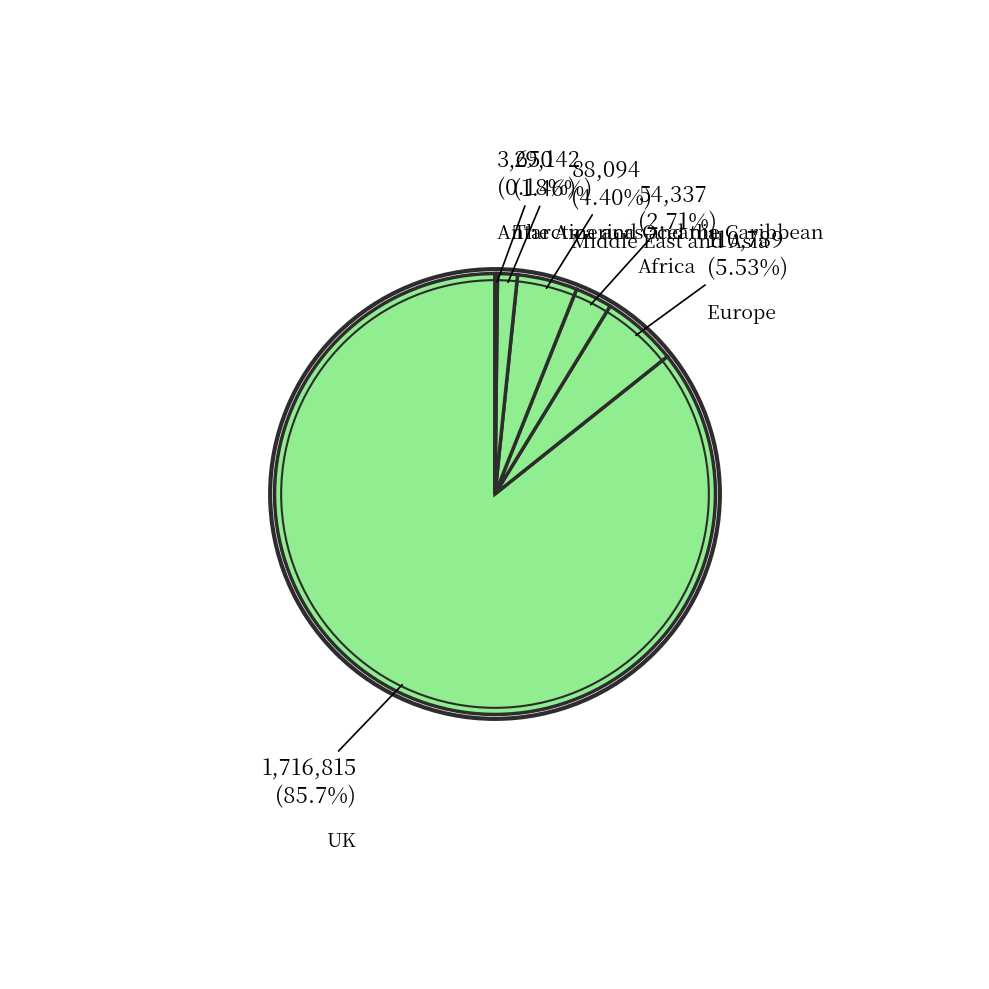

Which category has the biggest portion of the pie?

UK